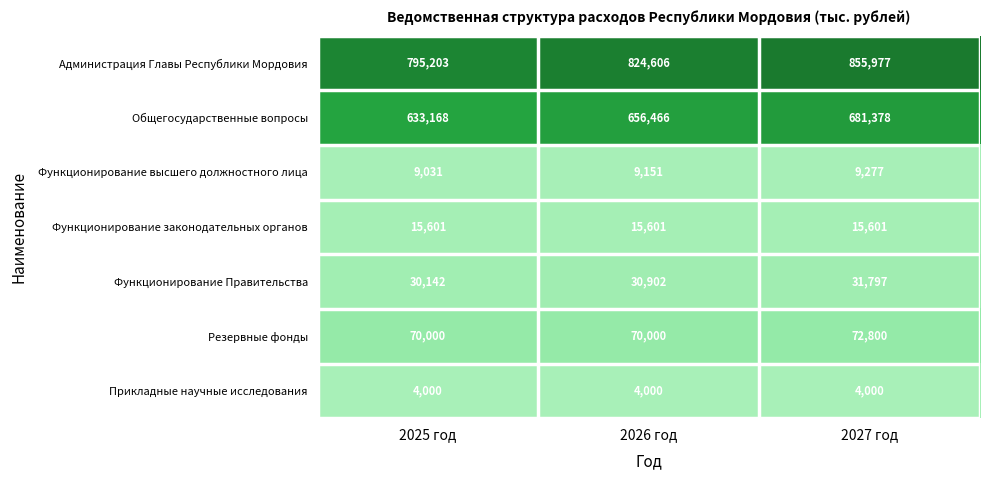

Reading left to right, transcribe all the data shown in this chart.

Администрация Главы Республики Мордовия: 795203	824606	855977
Общегосударственные вопросы: 633168	656466	681378
Функционирование высшего должностного лица: 9031	9151	9277
Функционирование законодательных органов: 15601	15601	15601
Функционирование Правительства: 30142	30902	31797
Резервные фонды: 70000	70000	72800
Прикладные научные исследования: 4000	4000	4000